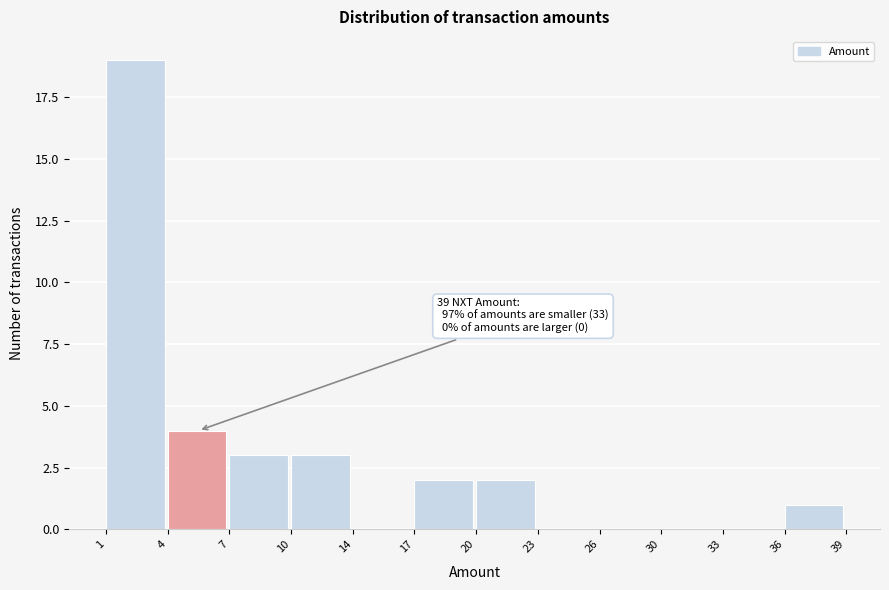

Reading left to right, list all the values displayed in this chart.

1=19	4=4	7=3	10=3	14=0	17=2	20=2	23=0	26=0	30=0	33=0	36=1